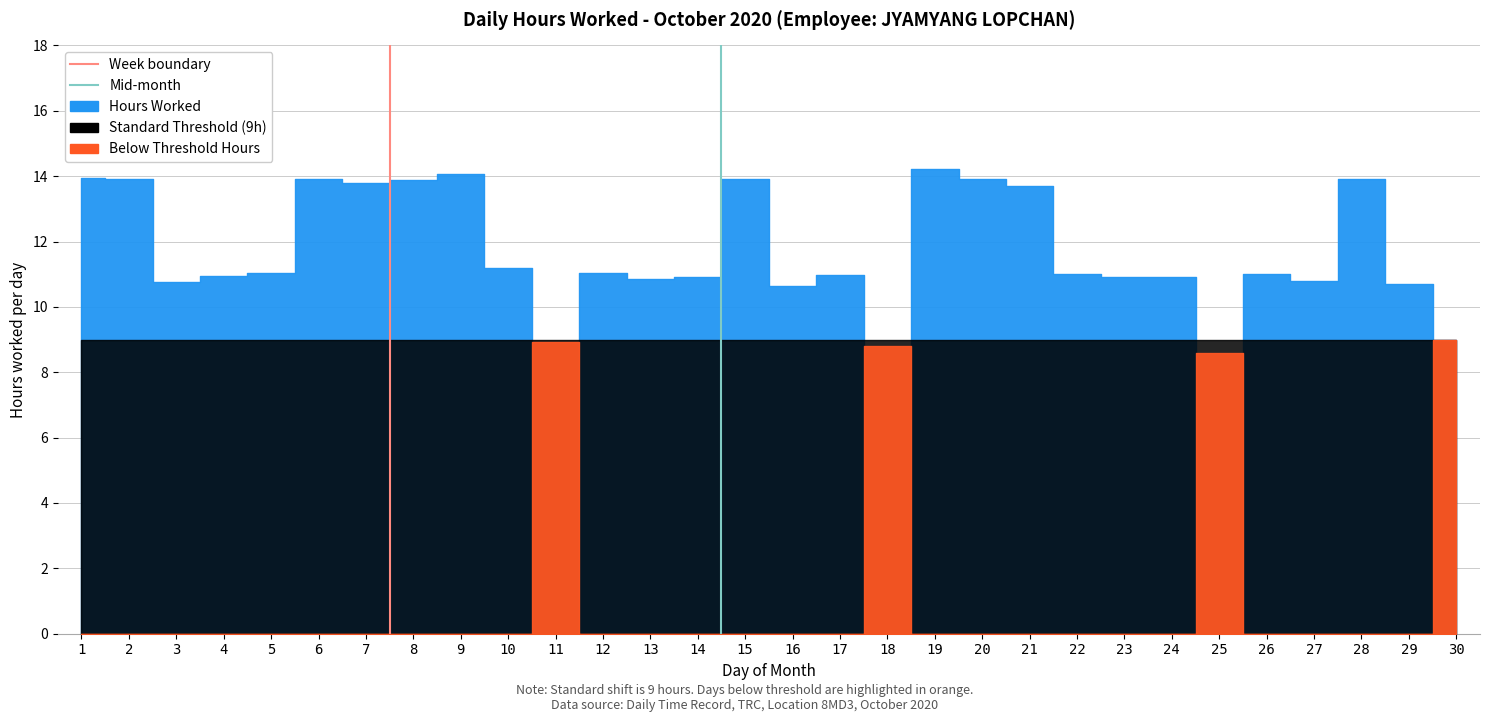

How many lines are shown in the chart?

2